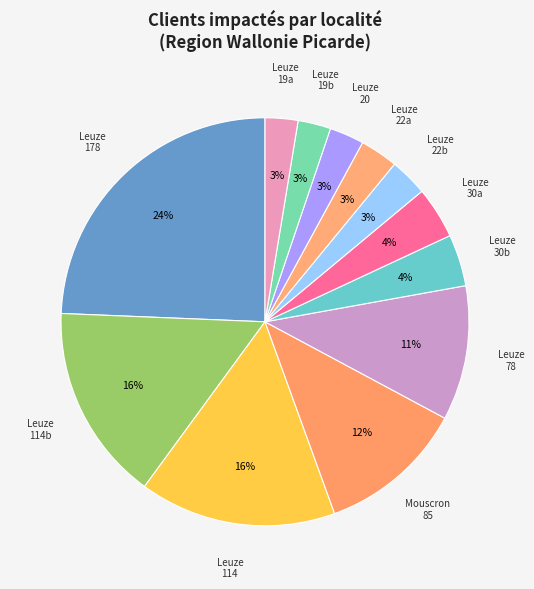

Count the number of slices in the pie.

12